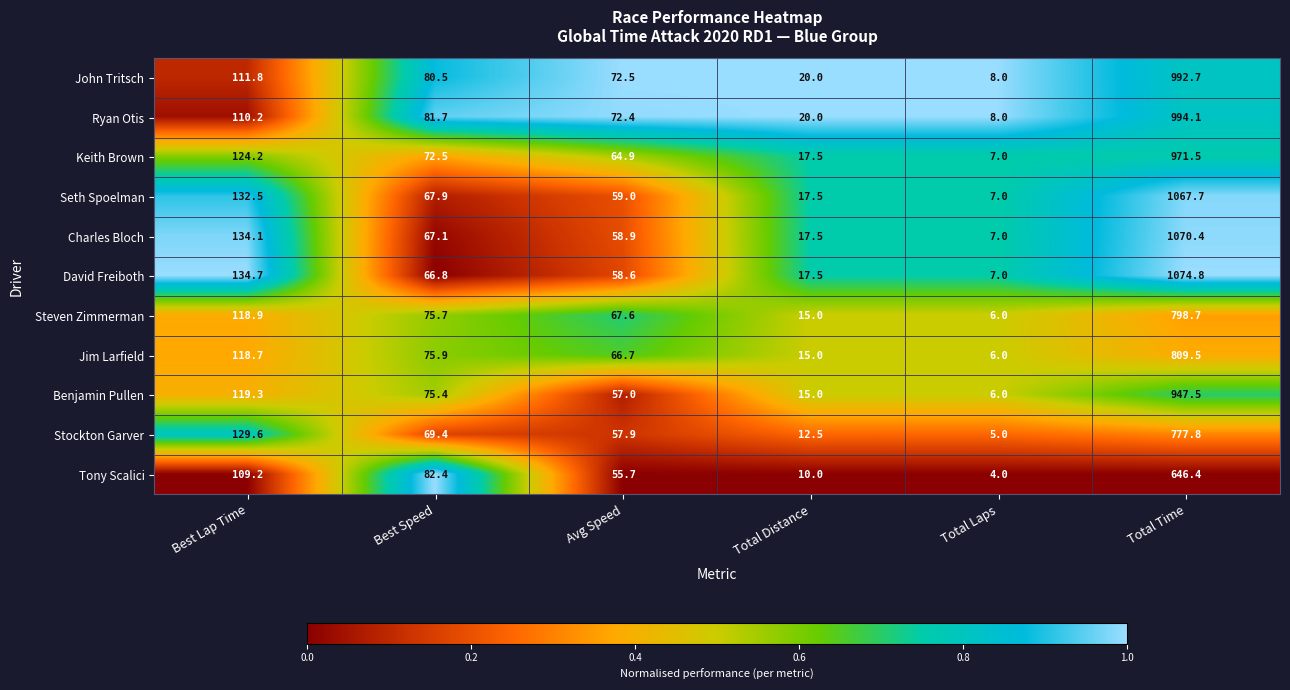

At which category does the chart reach its peak across all series?

Total Time